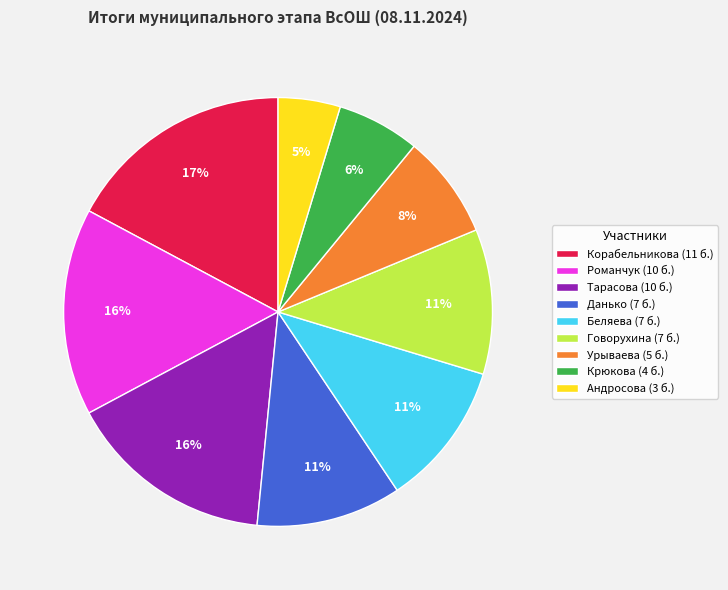

Does Андросова account for over 50% of the chart?

No